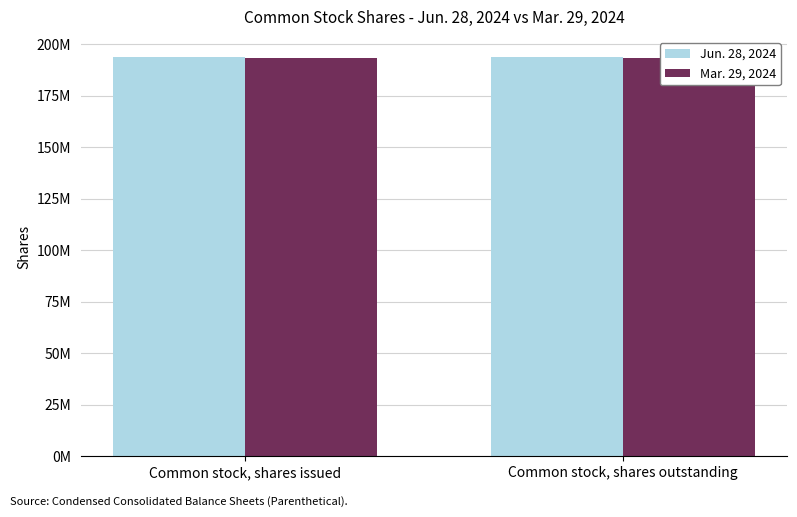

True or false: Mar. 29, 2024 has a value of 282144302 at Common stock, shares issued.

False